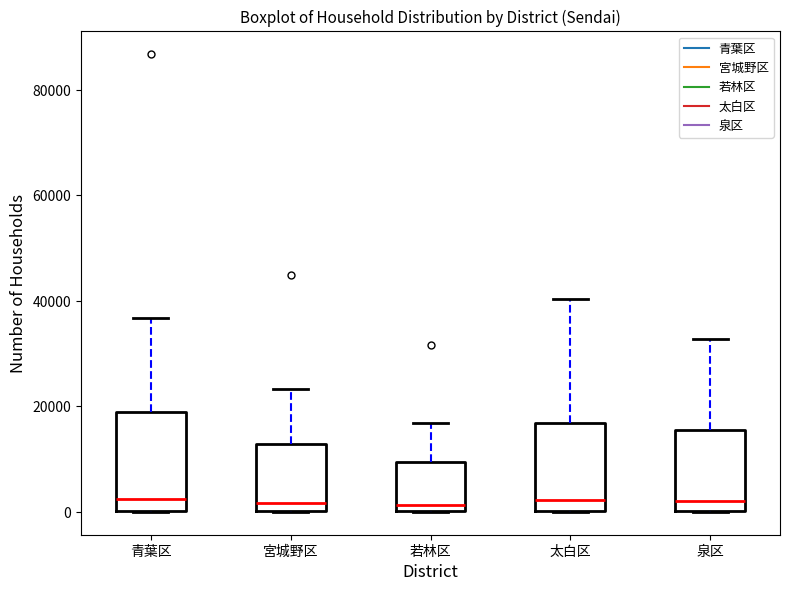

Reading left to right, read every box against the y-axis: the position of its median line, the range the box covers, and the ends of its whiskers. The values are not printed on the chart, so give them approximately, as read against the axis.

青葉区: median 2000, box 0 to 18000, whiskers 0 to 36000
宮城野区: median 2000, box 0 to 12000, whiskers 0 to 24000
若林区: median 2000, box 0 to 10000, whiskers 0 to 16000
太白区: median 2000, box 0 to 16000, whiskers 0 to 40000
泉区: median 2000, box 0 to 16000, whiskers 0 to 32000